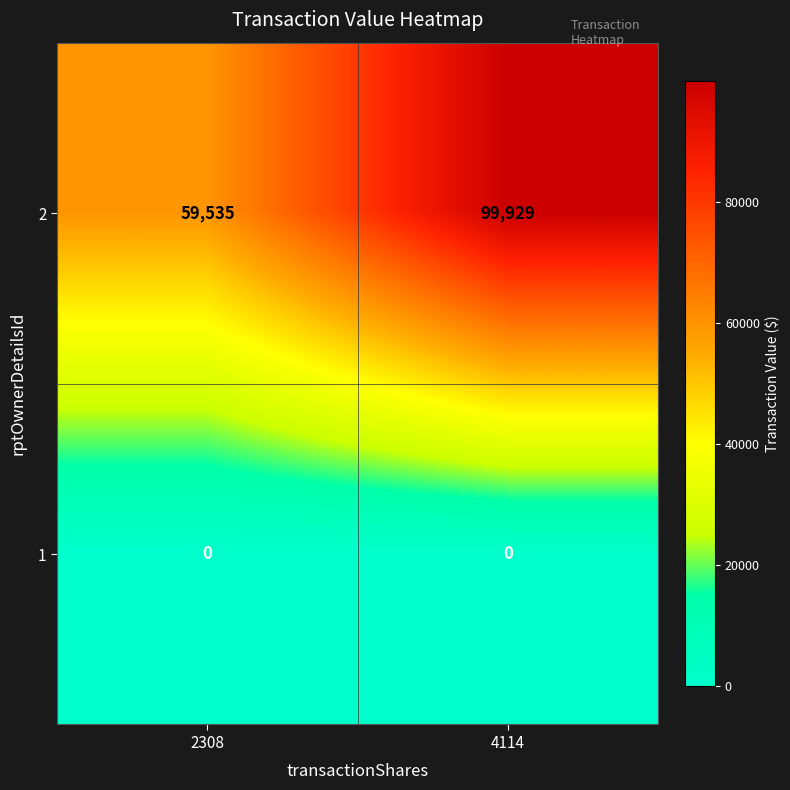

At which label is 2 closest to 79732?

2308